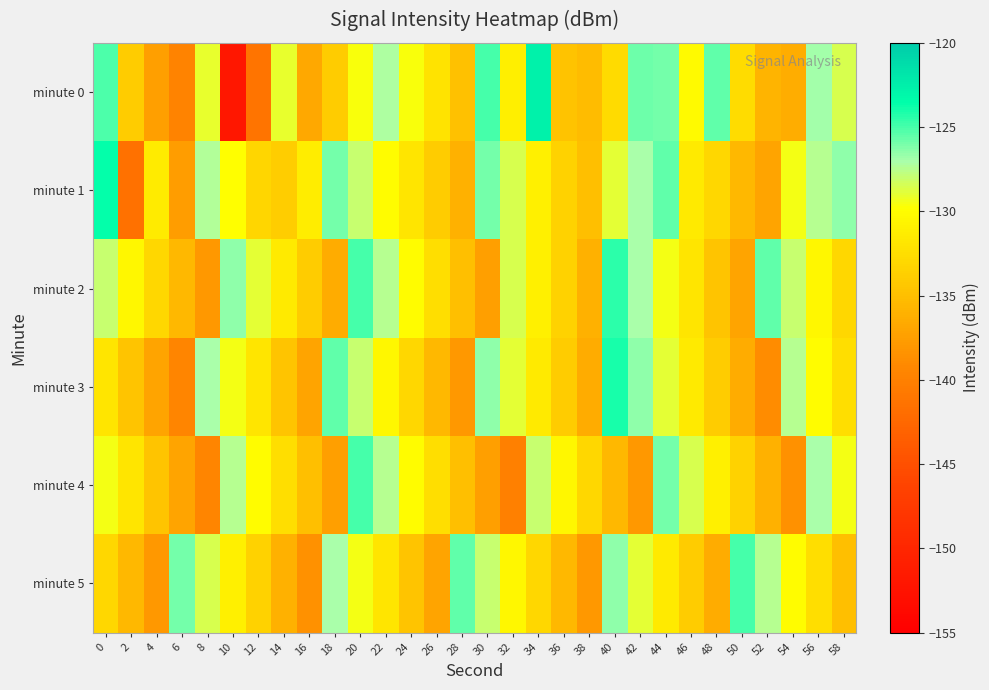

Rank the series by their maximum value, from lowest to highest.

minute 4, minute 5, minute 2, minute 3, minute 1, minute 0